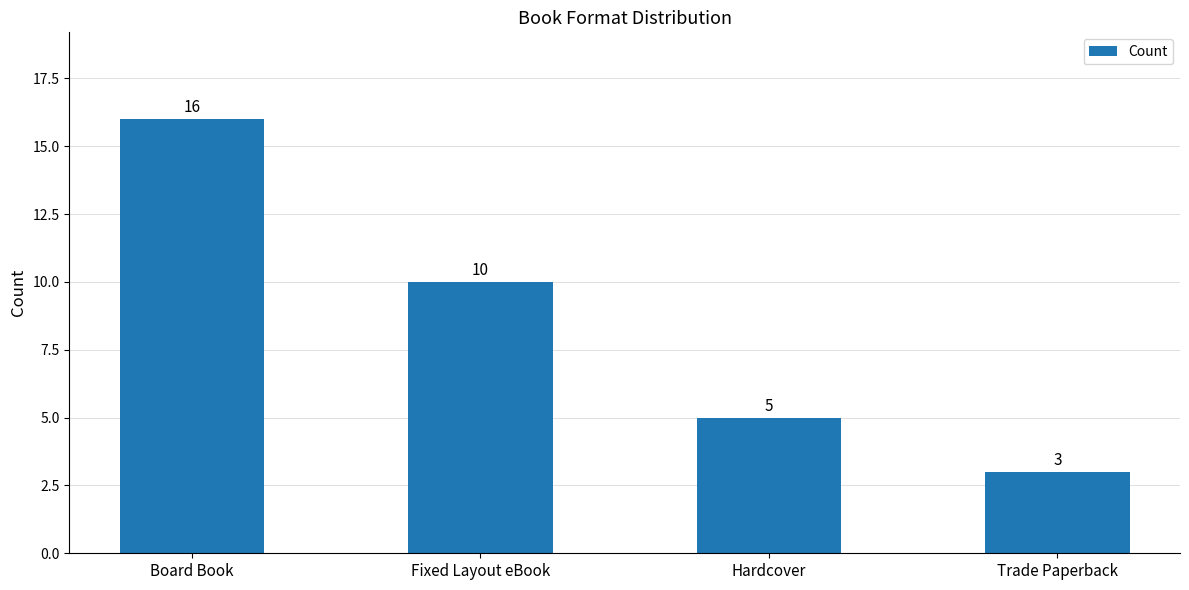

How many bars are there in total?

4